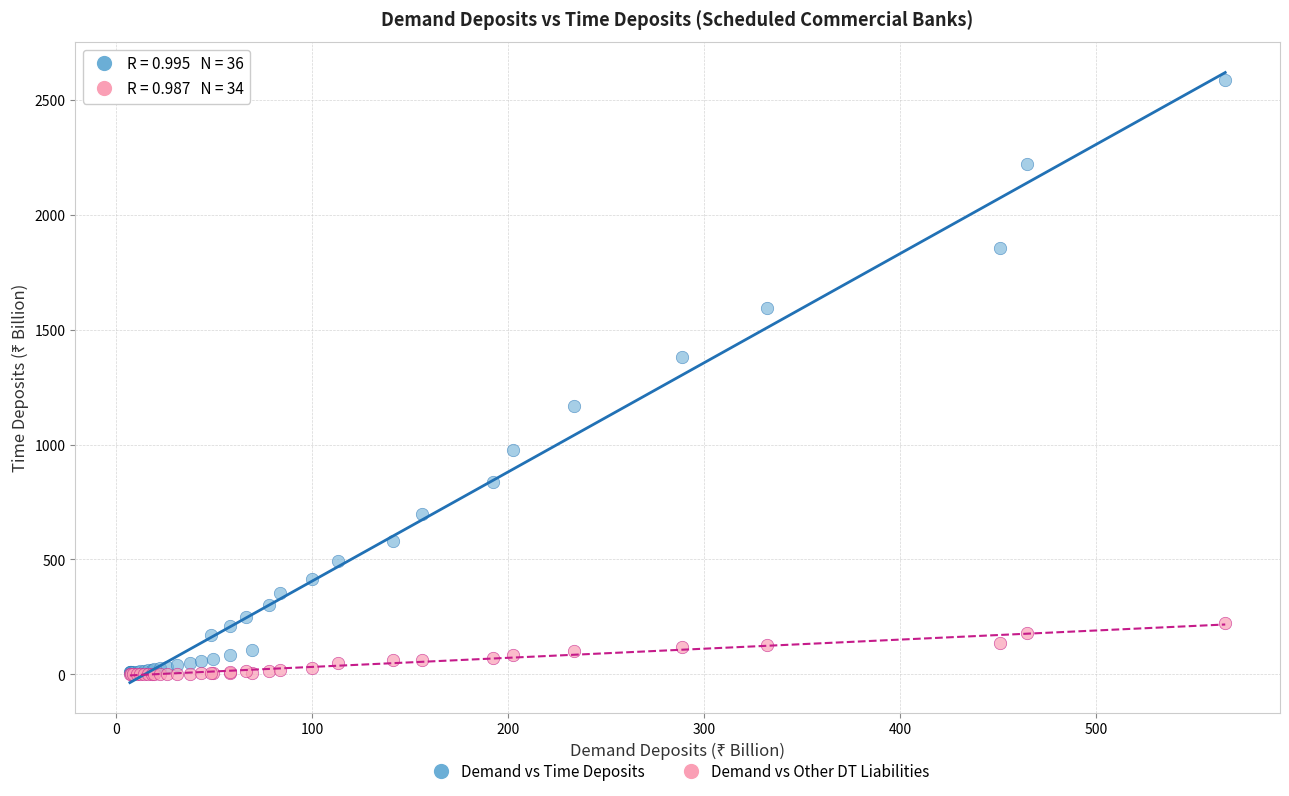

Which series has the largest Y range (max minus min)?

Demand vs Time Deposits